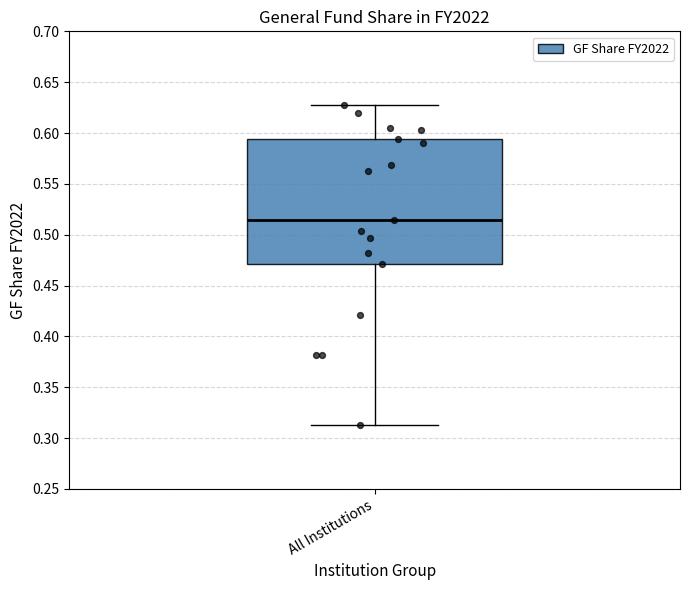

Transcribe this box plot: give where the median line is, the range the box spans, and where the two whiskers end, as read against the y-axis. The values are not printed on the chart, so give them approximately, as read against the axis.

median 0.515, box 0.470 to 0.595, whiskers 0.315 to 0.630